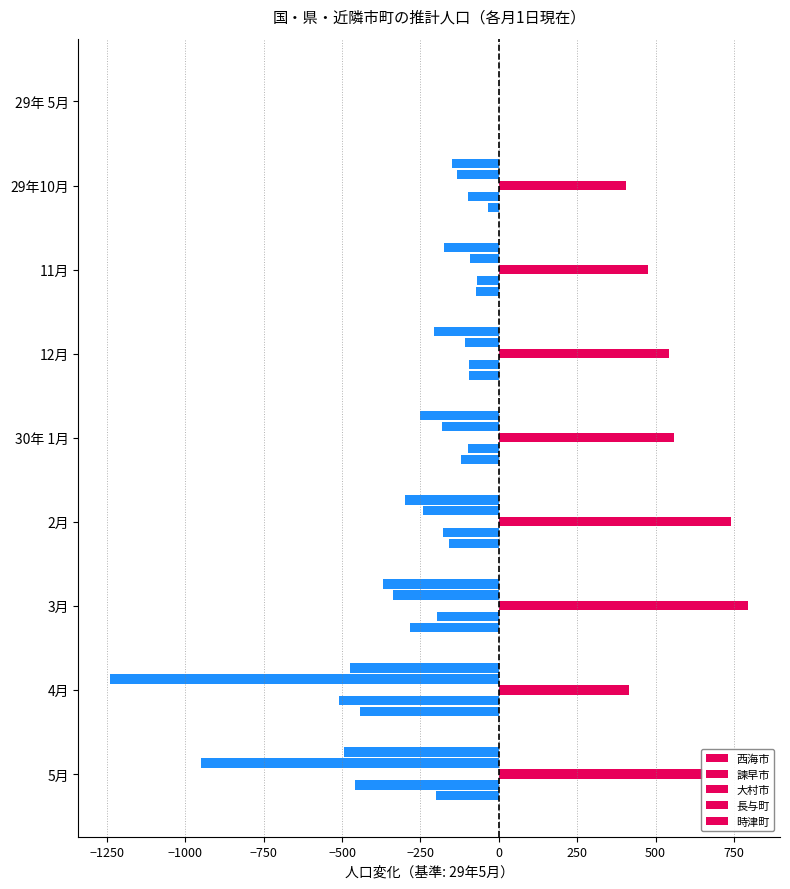

How many values in the 時津町 series exceed -122?

4